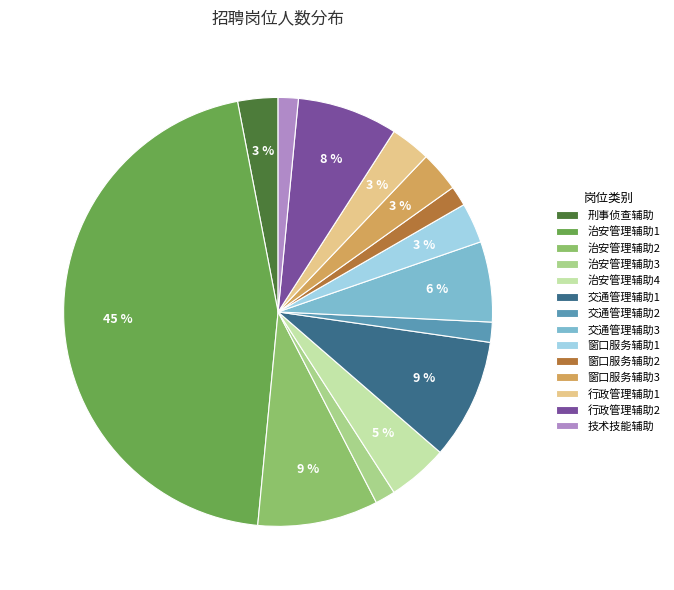

Does any single category account for the majority?

No